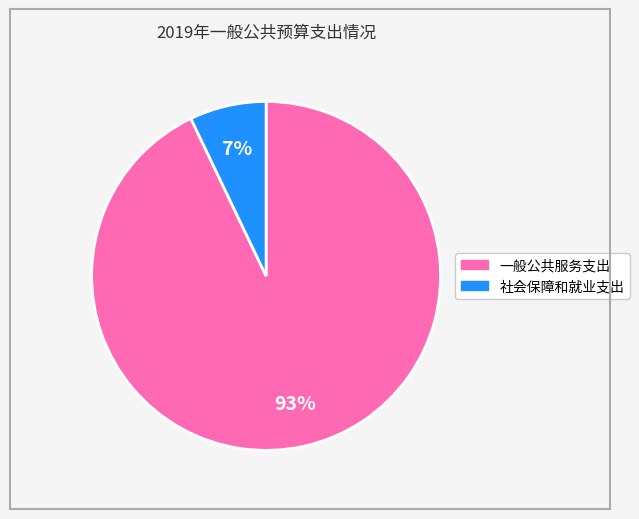

Is it true that 一般公共服务支出 is 93% of the pie?

True